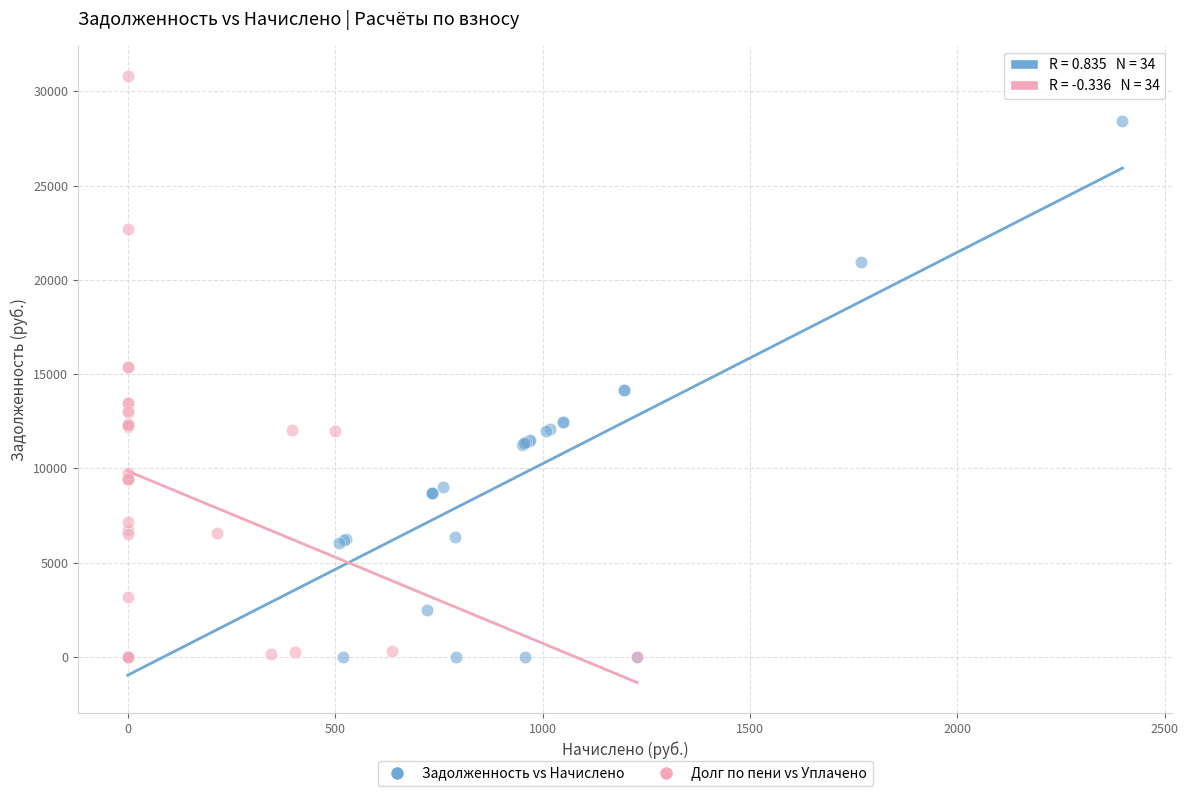

Which series has the largest Y range (max minus min)?

Долг по пени vs Уплачено